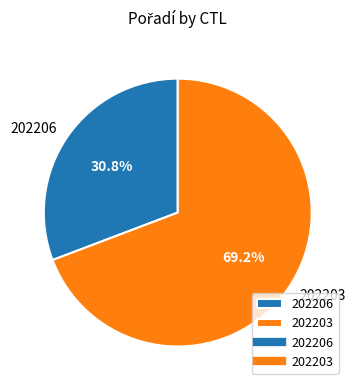

To the nearest percent, what percentage of the pie is 202203?

69%